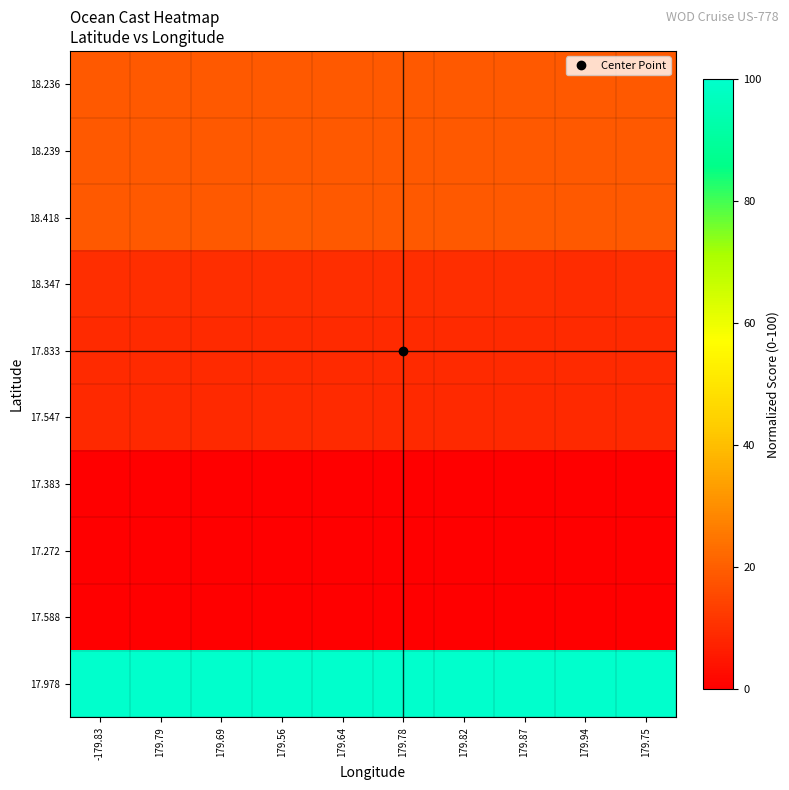

What is the difference between the highest and lowest values at 179.69?

99.9